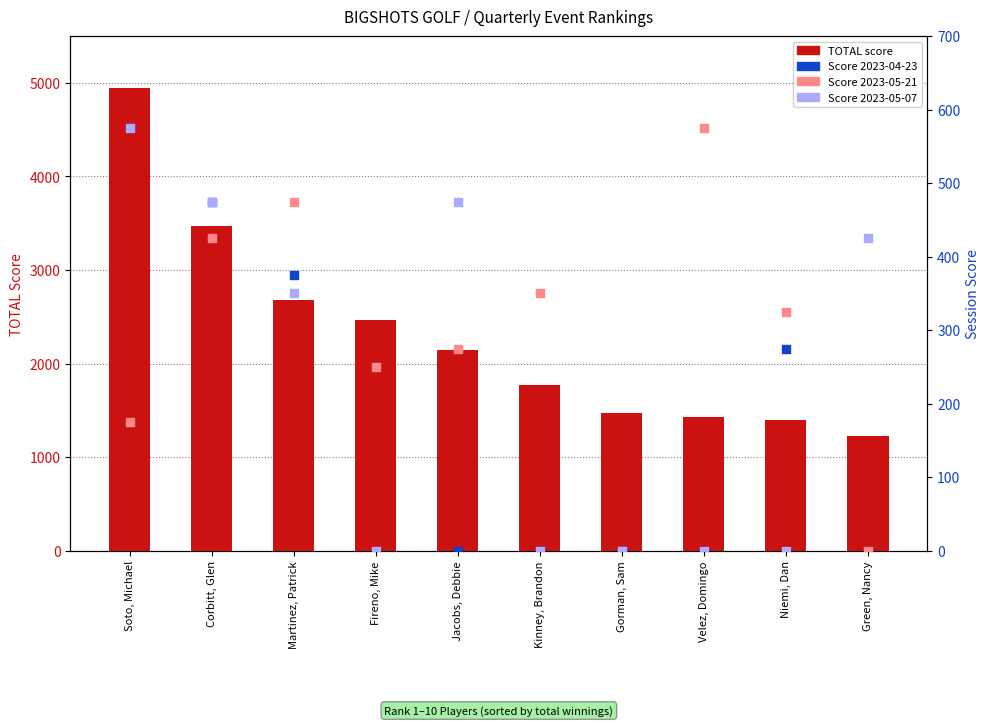

What is the ratio of the value at Green, Nancy to the value at Martinez, Patrick?

0.5